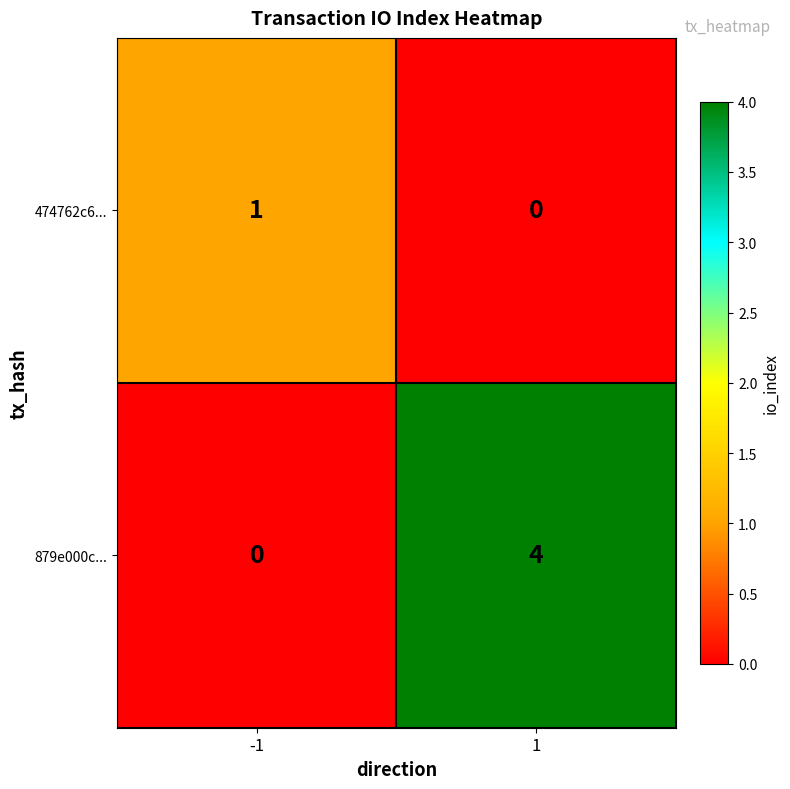

What is the maximum value shown in the chart?

4